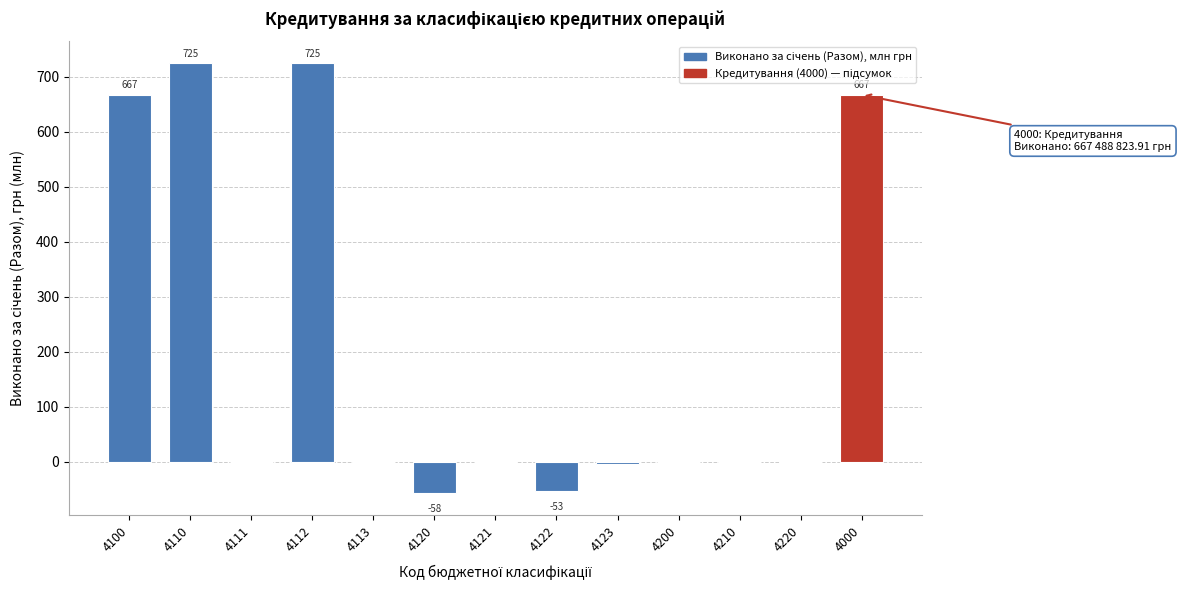

Reading left to right, list all the values displayed in this chart.

4100=667.5	4110=725.3	4111=0.0	4112=725.3	4113=0.0	4120=-57.8	4121=0.0	4122=-53.3	4123=-4.5	4200=0.0	4210=0.0	4220=0.0	4000=667.5